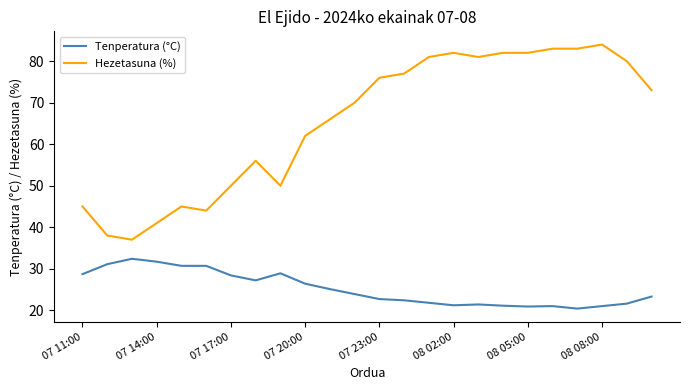

What is the difference between the maximum and minimum values in the Hezetasuna (%) series?

47.0